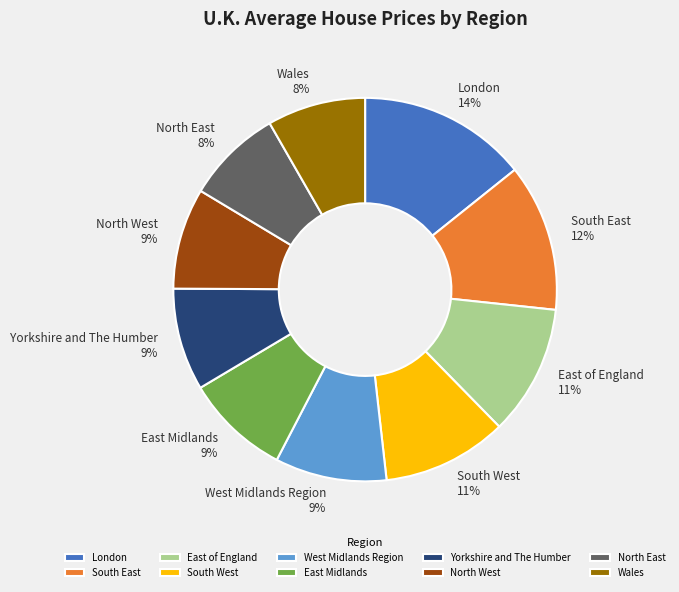

To the nearest percent, what is the average slice percentage?

10%